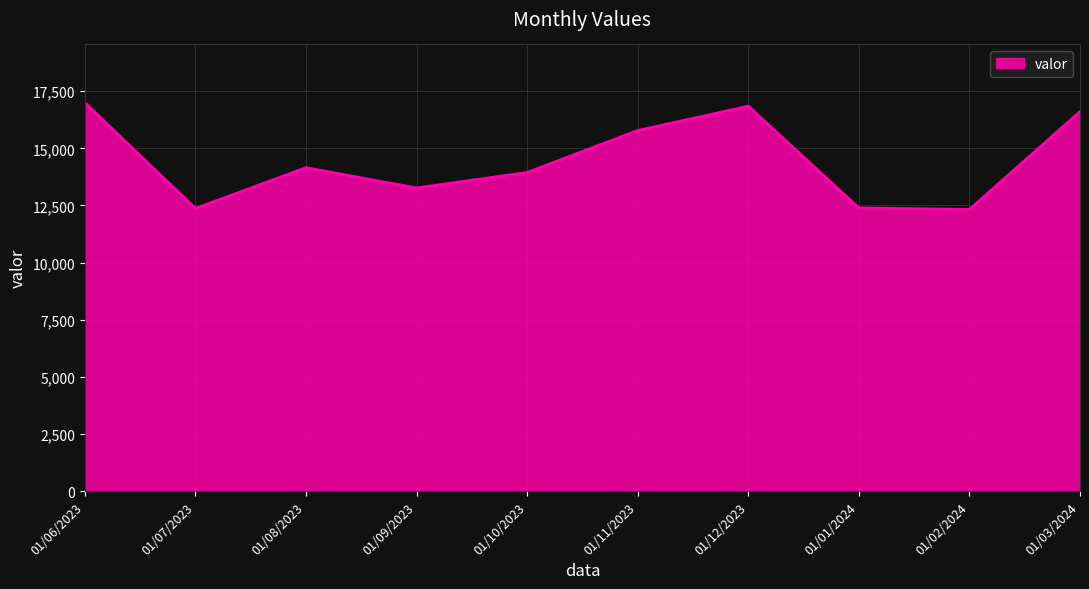

At which label is the value closest to 14661?

01/08/2023